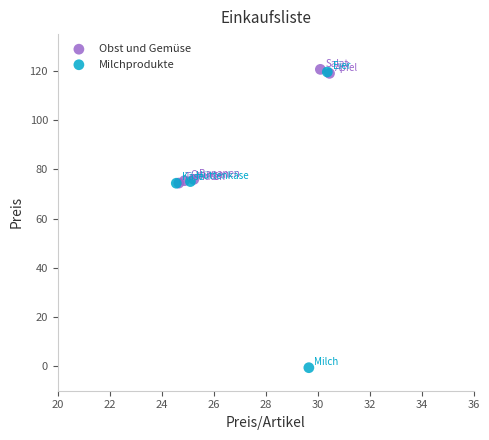

Which series reaches the minimum Y coordinate?

Milchprodukte